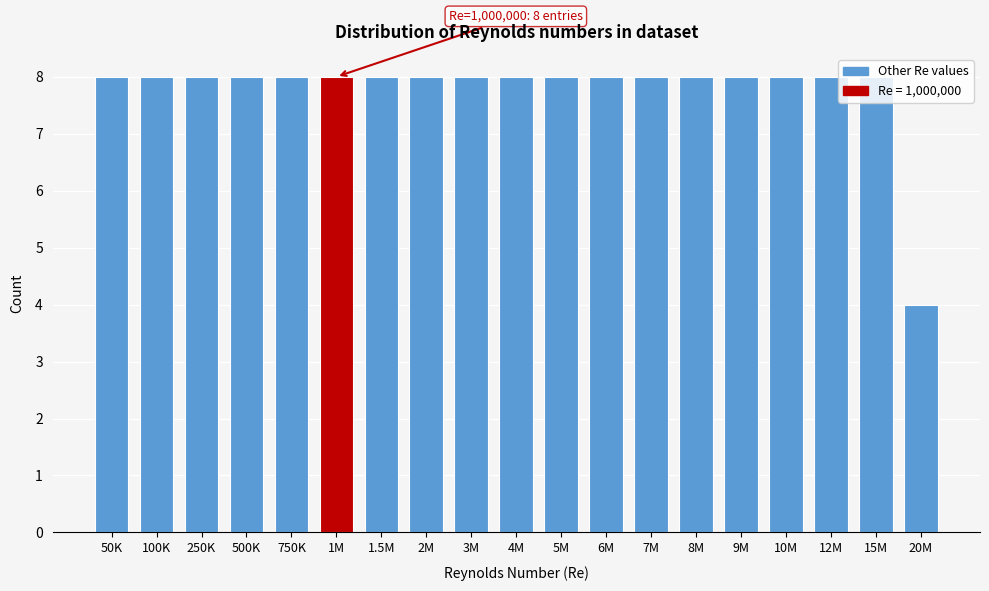

What is the ratio of the value at 6M to the value at 1.5M?

1.0